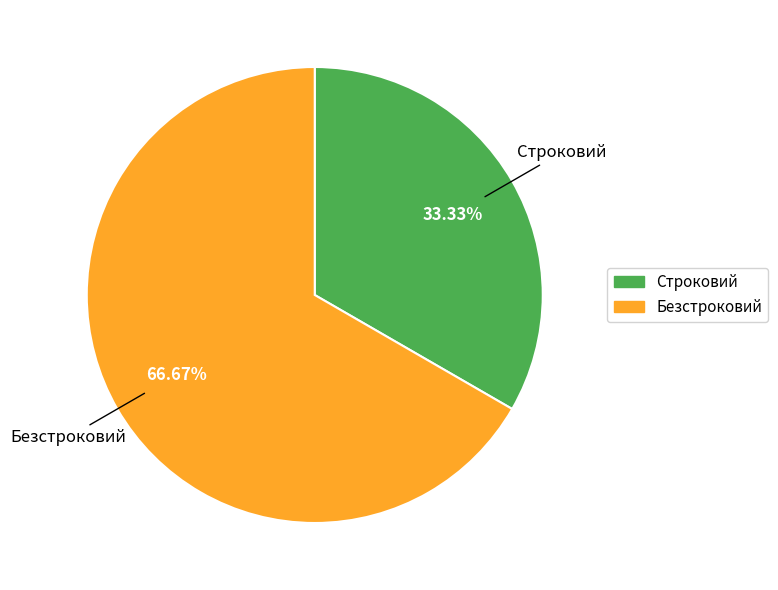

Is Безстроковий the majority of the pie?

Yes